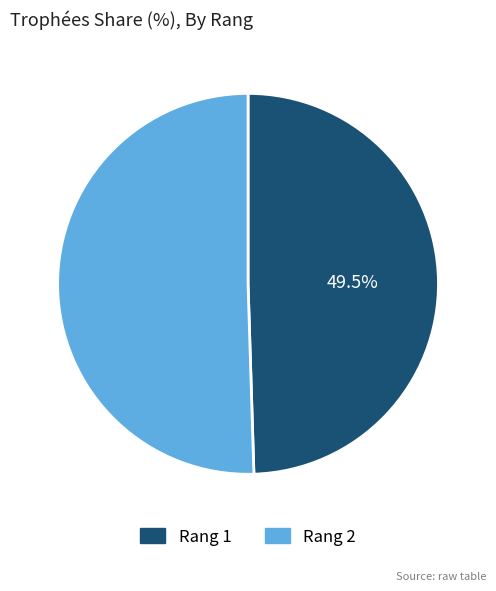

Is there a majority slice in this chart?

Yes